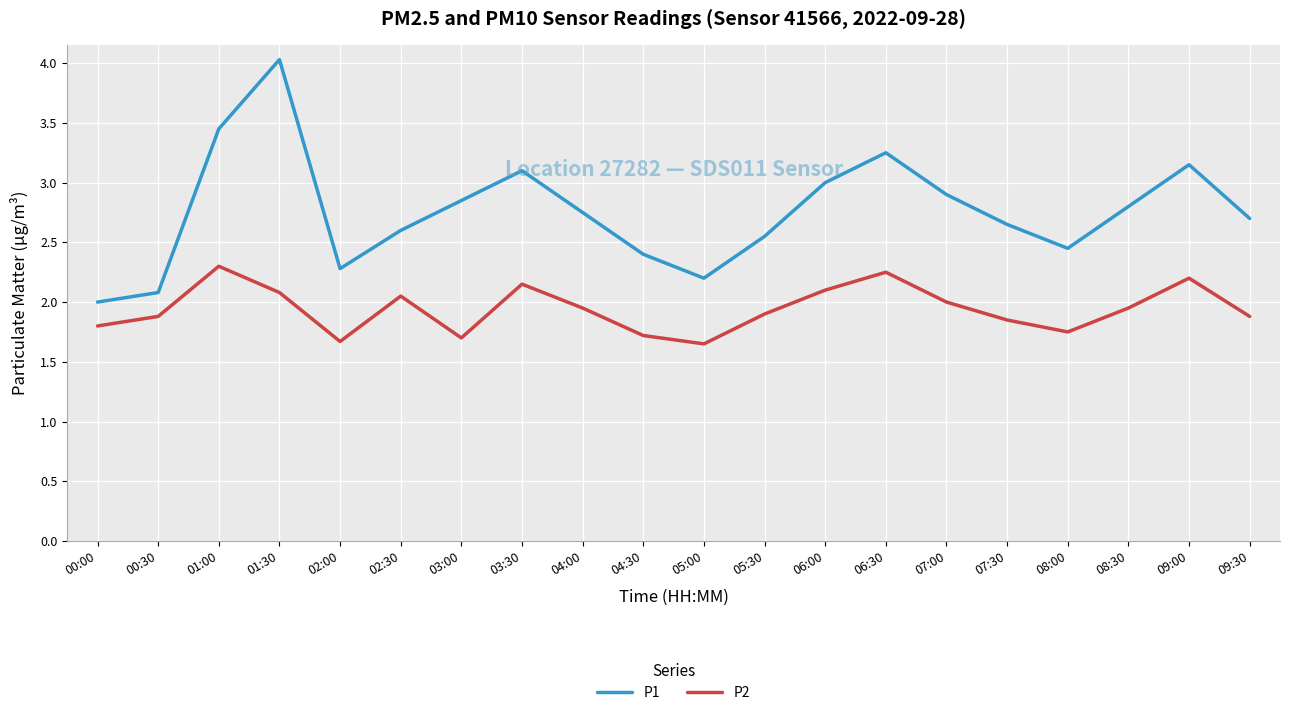

What is the difference between the highest and lowest values at 06:00?

0.9